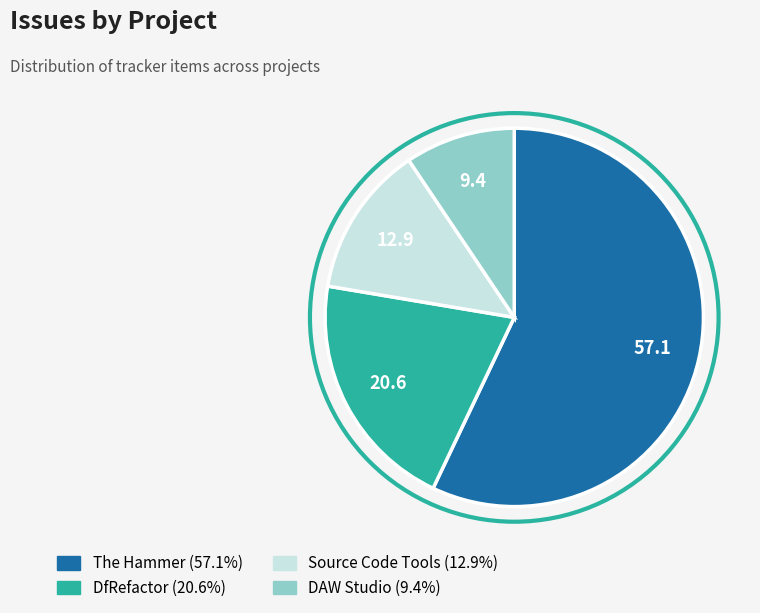

Between The Hammer and DfRefactor, which is larger?

The Hammer